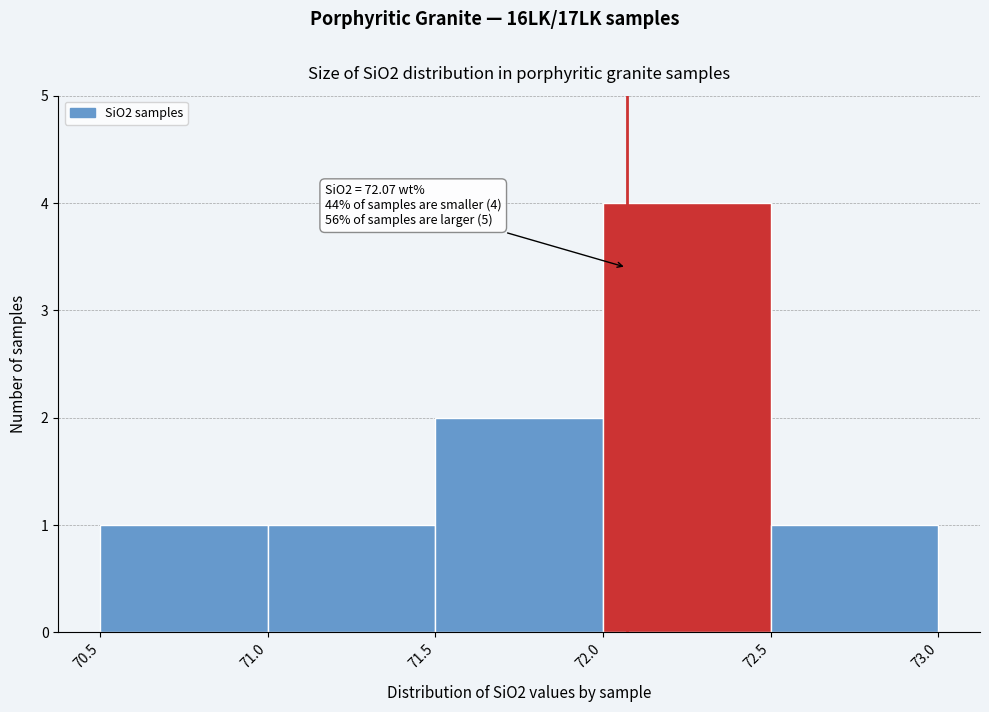

Which range on the x-axis has the tallest bar?

72.0 to 72.5